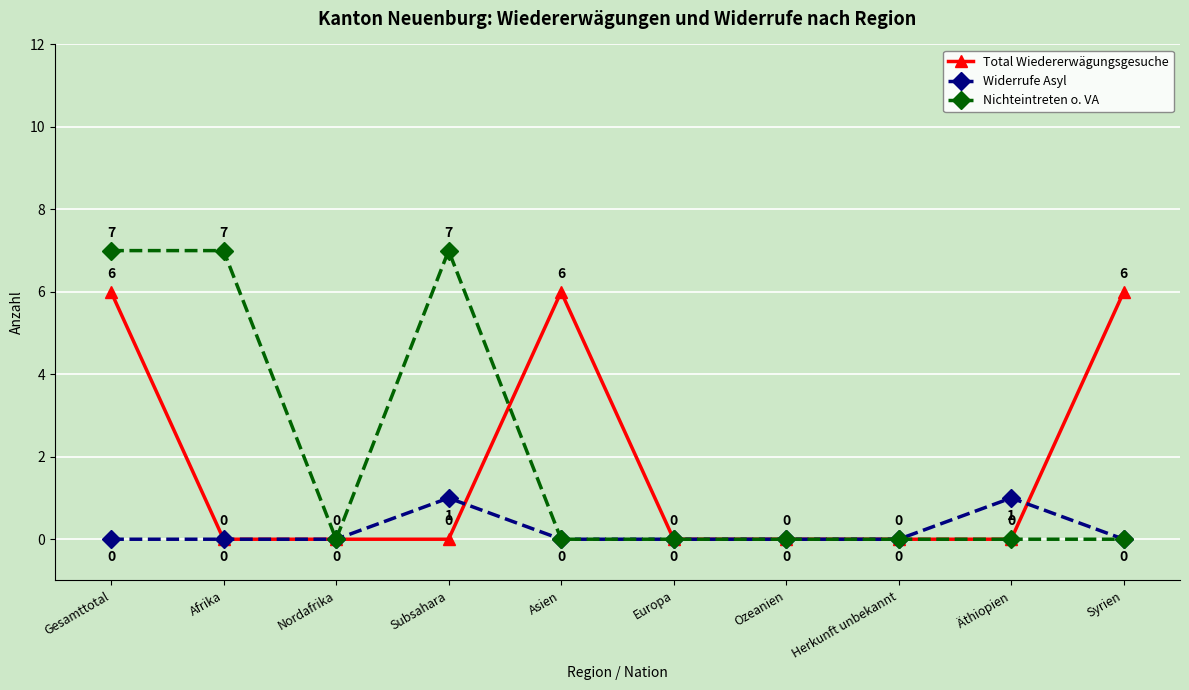

Rank the series by their maximum value, from lowest to highest.

Widerrufe Asyl, Total Wiedererwägungsgesuche, Nichteintreten o. VA